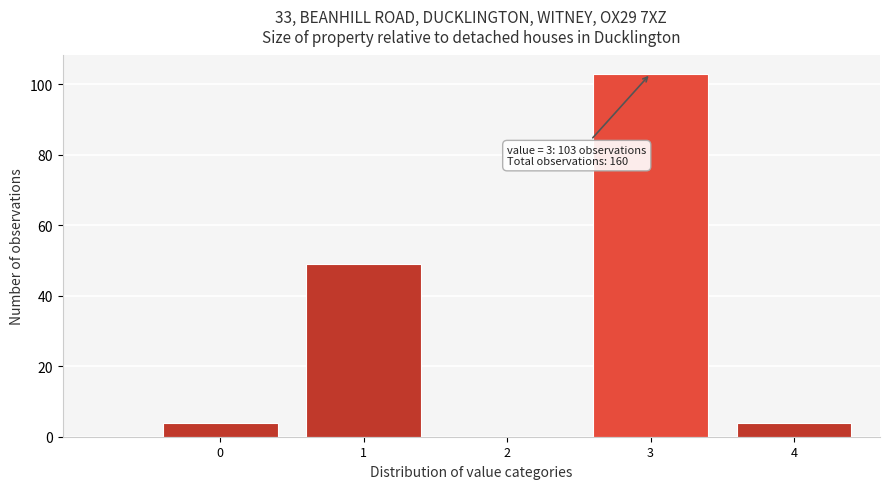

Reading left to right, list all the values displayed in this chart.

0=4	1=49	2=0	3=103	4=4